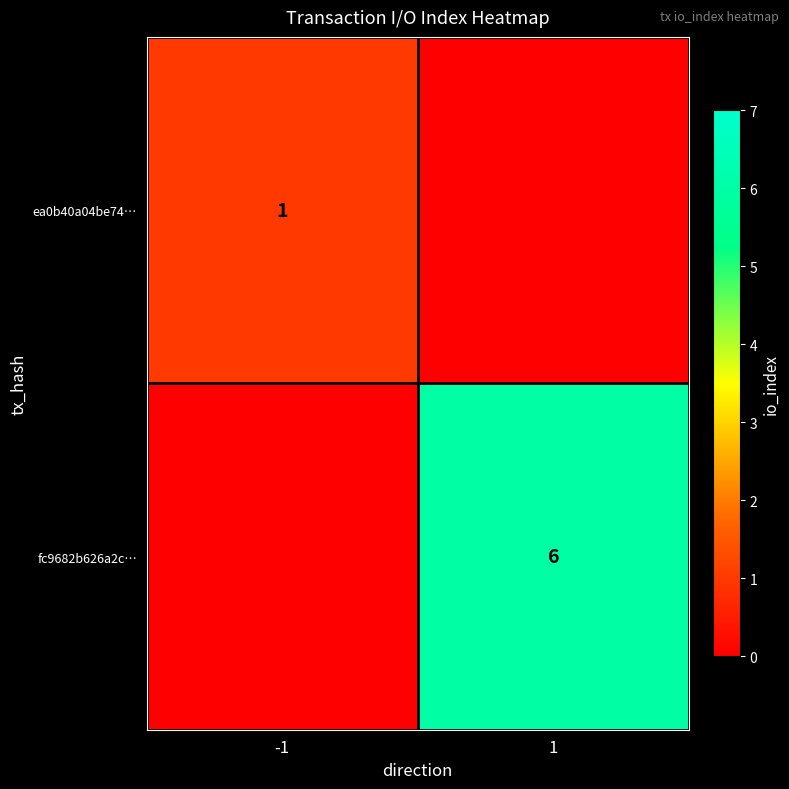

The value of fc9682b626a2c… at 1 is 2. True or false?

False